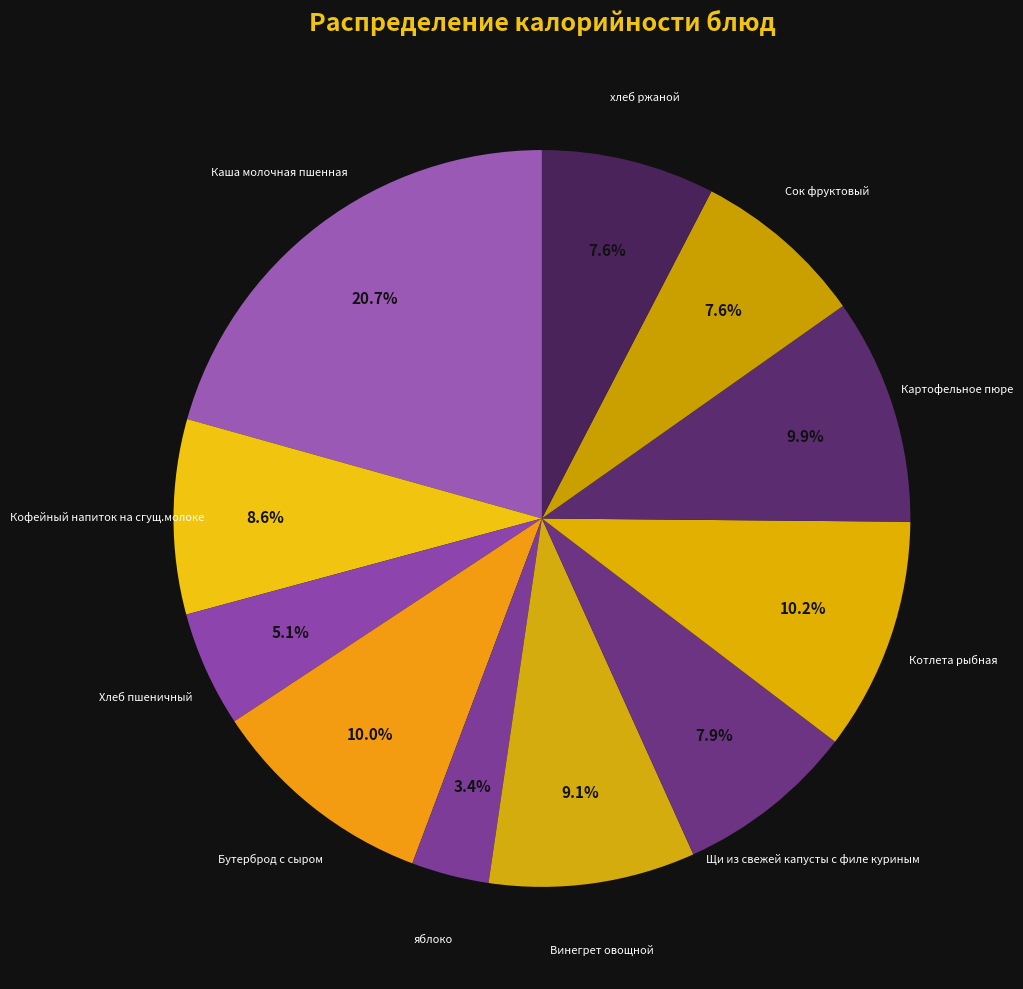

Which category has the smallest portion of the pie?

яблоко